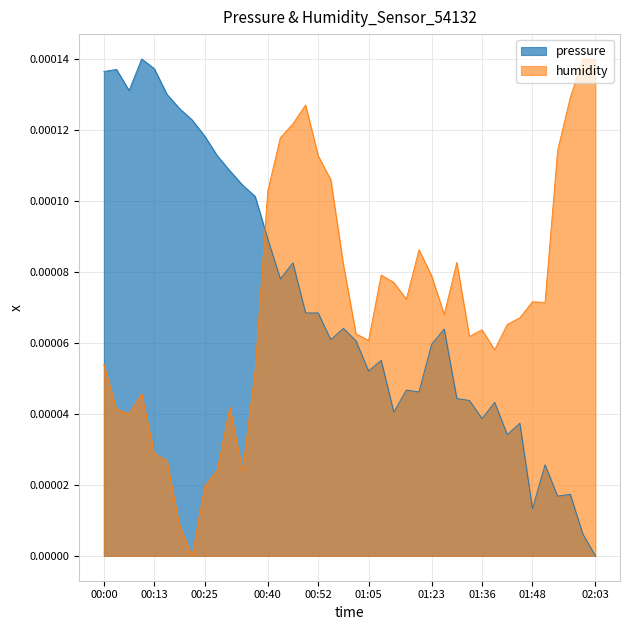

Reading left to right, transcribe all the data shown in this chart.

pressure: 00:00=0.0	00:04=0.0	00:07=0.0	00:10=0.0	00:13=0.0	00:16=0.0	00:19=0.0	00:22=0.0	00:25=0.0	00:28=0.0	00:31=0.0	00:34=0.0	00:37=0.0	00:40=0.0	00:43=0.0	00:46=0.0	00:49=0.0	00:52=0.0	00:55=0.0	00:58=0.0	01:02=0.0	01:05=0.0	01:08=0.0	01:11=0.0	01:17=0.0	01:20=0.0	01:23=0.0	01:26=0.0	01:29=0.0	01:33=0.0	01:36=0.0	01:39=0.0	01:42=0.0	01:45=0.0	01:48=0.0	01:51=0.0	01:54=0.0	01:57=0.0	02:00=0.0	02:03=0.0
humidity: 00:00=0.0	00:04=0.0	00:07=0.0	00:10=0.0	00:13=0.0	00:16=0.0	00:19=0.0	00:22=0.0	00:25=0.0	00:28=0.0	00:31=0.0	00:34=0.0	00:37=0.0	00:40=0.0	00:43=0.0	00:46=0.0	00:49=0.0	00:52=0.0	00:55=0.0	00:58=0.0	01:02=0.0	01:05=0.0	01:08=0.0	01:11=0.0	01:17=0.0	01:20=0.0	01:23=0.0	01:26=0.0	01:29=0.0	01:33=0.0	01:36=0.0	01:39=0.0	01:42=0.0	01:45=0.0	01:48=0.0	01:51=0.0	01:54=0.0	01:57=0.0	02:00=0.0	02:03=0.0